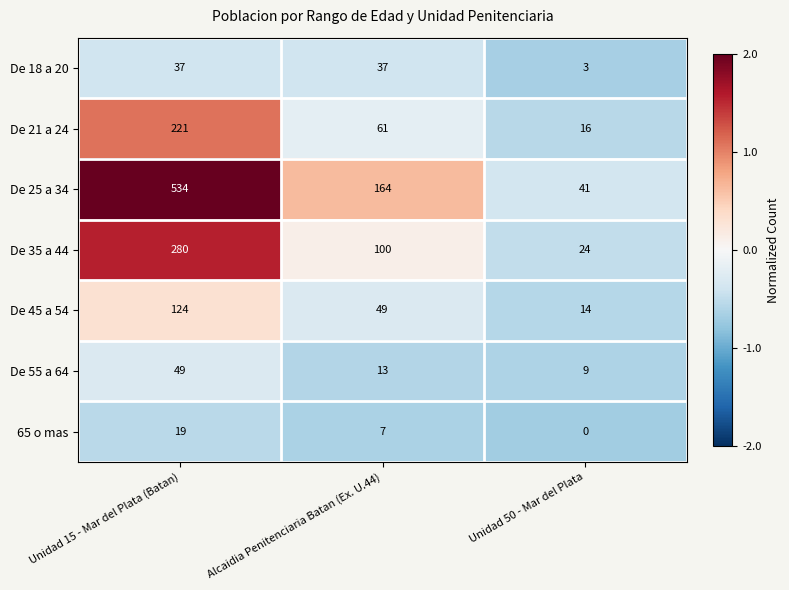

Rank the categories by De 45 a 54 value from lowest to highest.

Unidad 50 - Mar del Plata, Alcaidia Penitenciaria Batan (Ex. U.44), Unidad 15 - Mar del Plata (Batan)